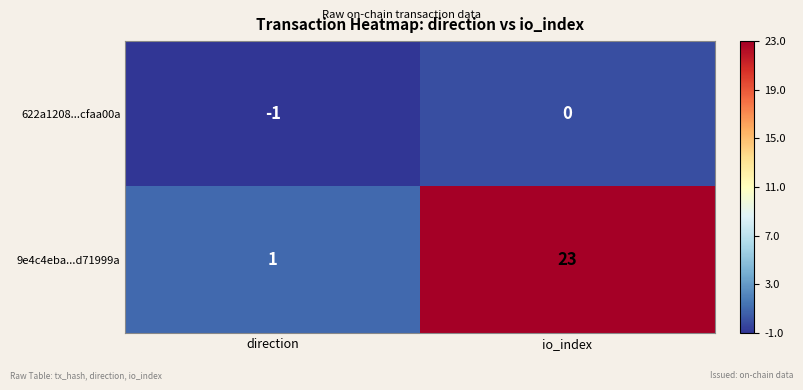

At which category is the sum across all series the highest?

io_index